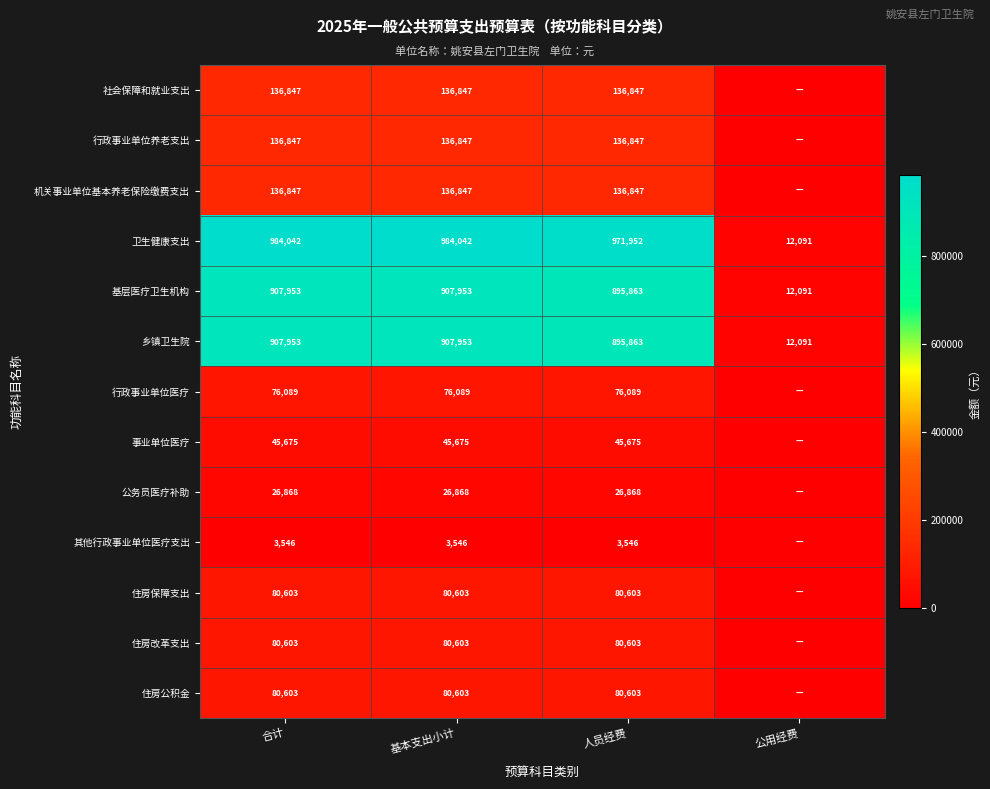

What is the spread (max minus min) of values at 基本支出小计?

980496